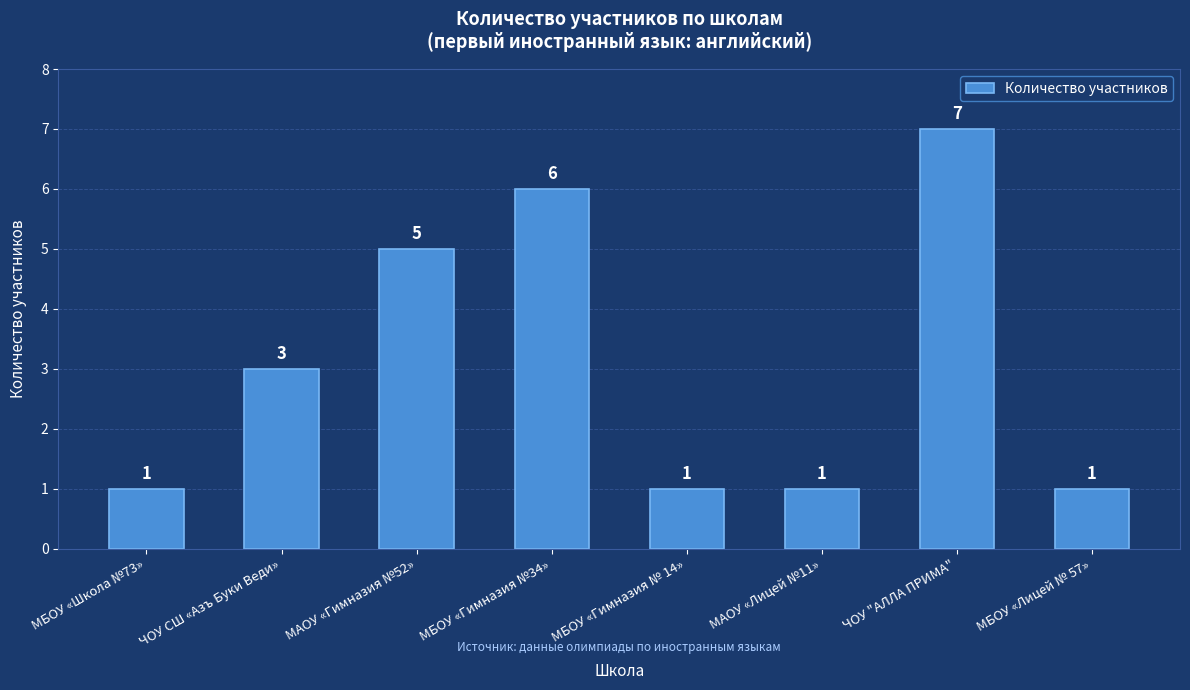

Approximately how many times larger is the value at МБОУ «Школа №73» compared to МБОУ «Гимназия №34»?

0.2